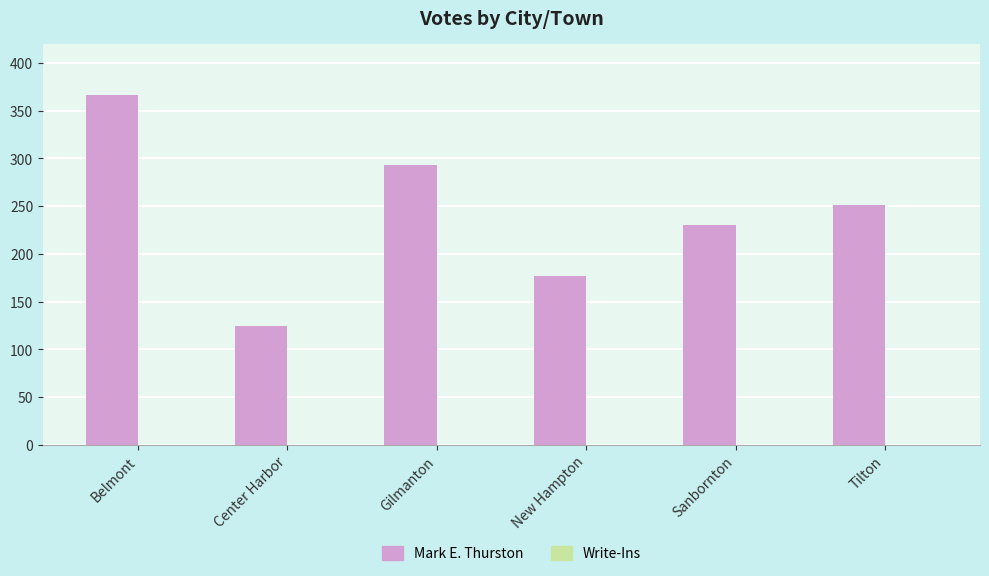

What is the change in value from Belmont to Gilmanton?

-73